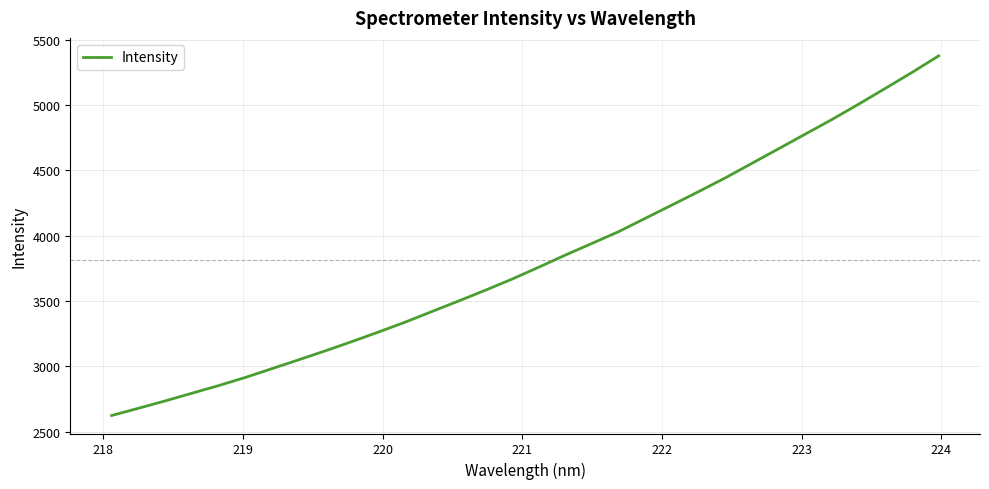

What is the difference between the maximum and minimum values?

2754.8